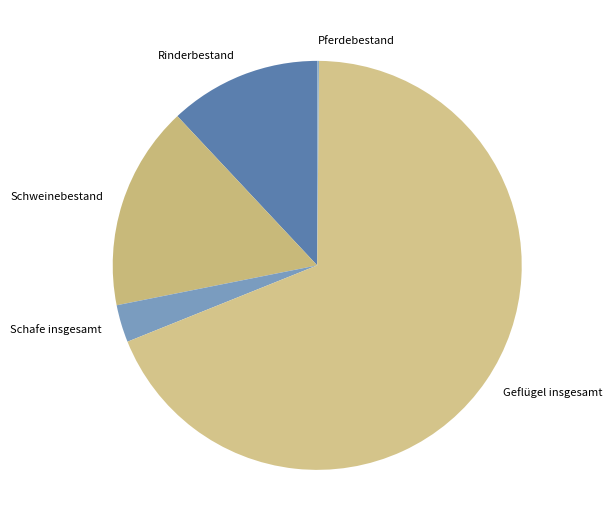

Does Geflügel insgesamt account for over 50% of the chart?

Yes